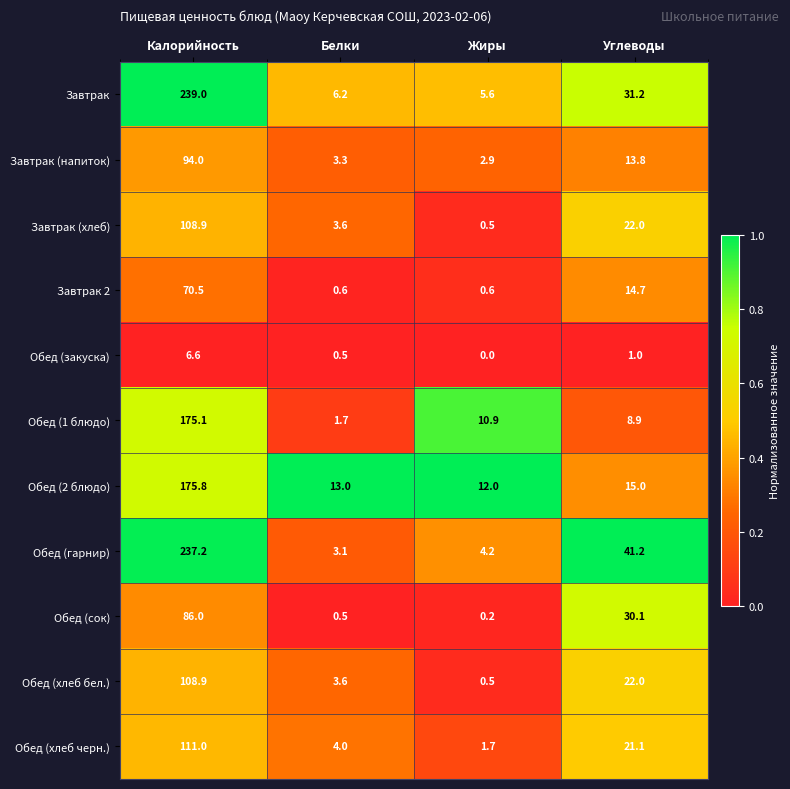

Which series has the largest range (max minus min)?

Обед (гарнир)